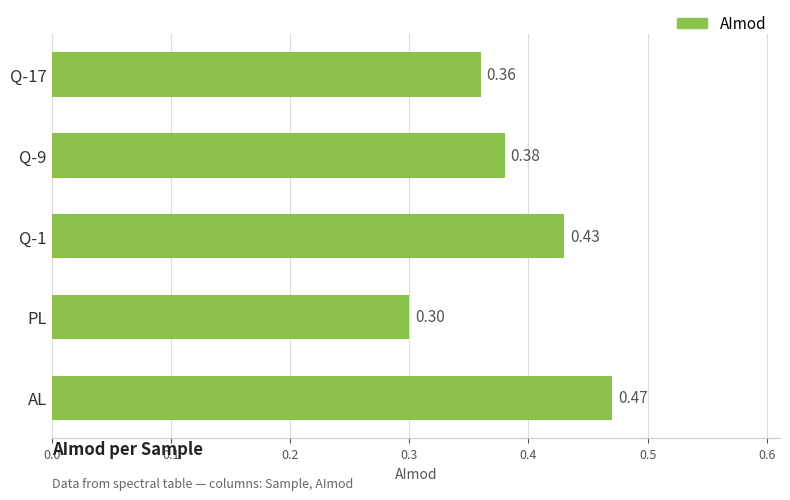

What is the sum of the values at AL and Q-1?

0.9